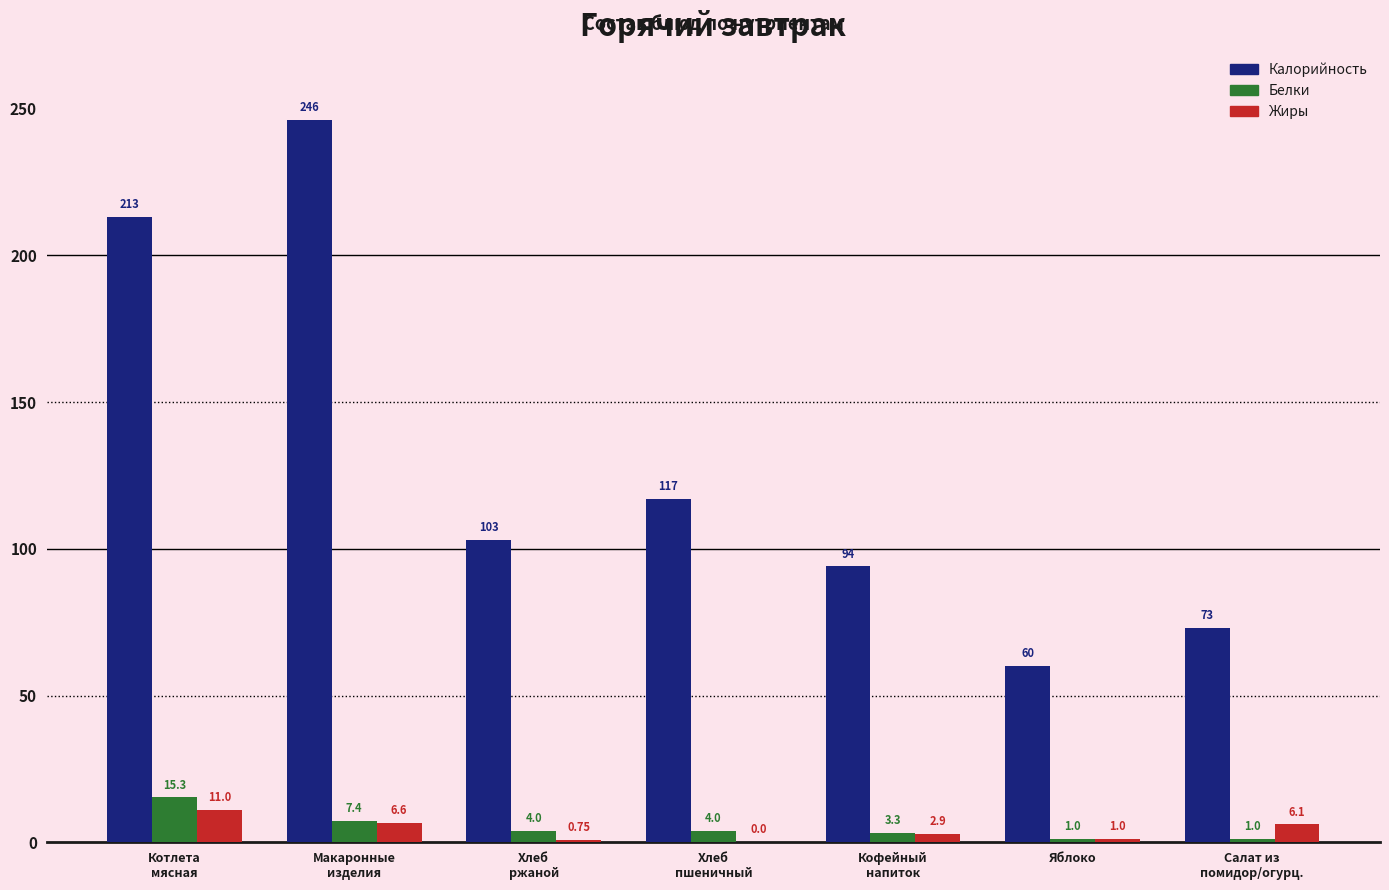

Which series has the largest total across all categories?

Калорийность